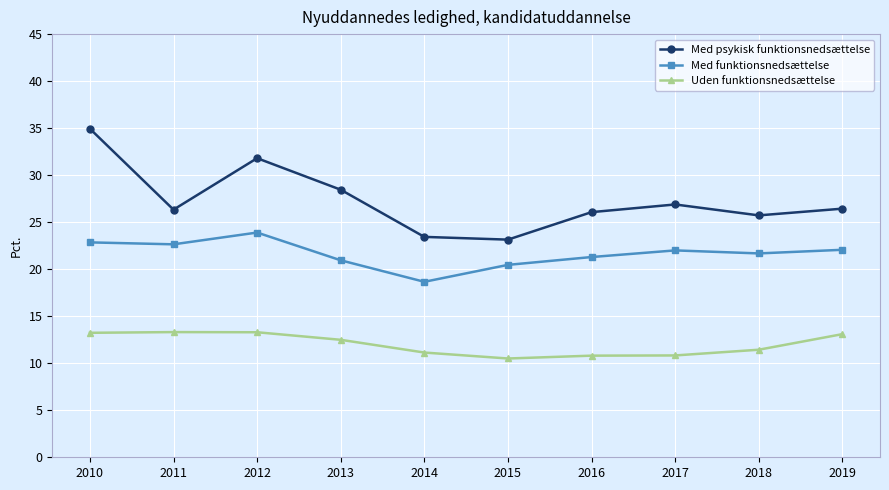

What is the lowest value of the Med psykisk funktionsnedsættelse series?

23.1